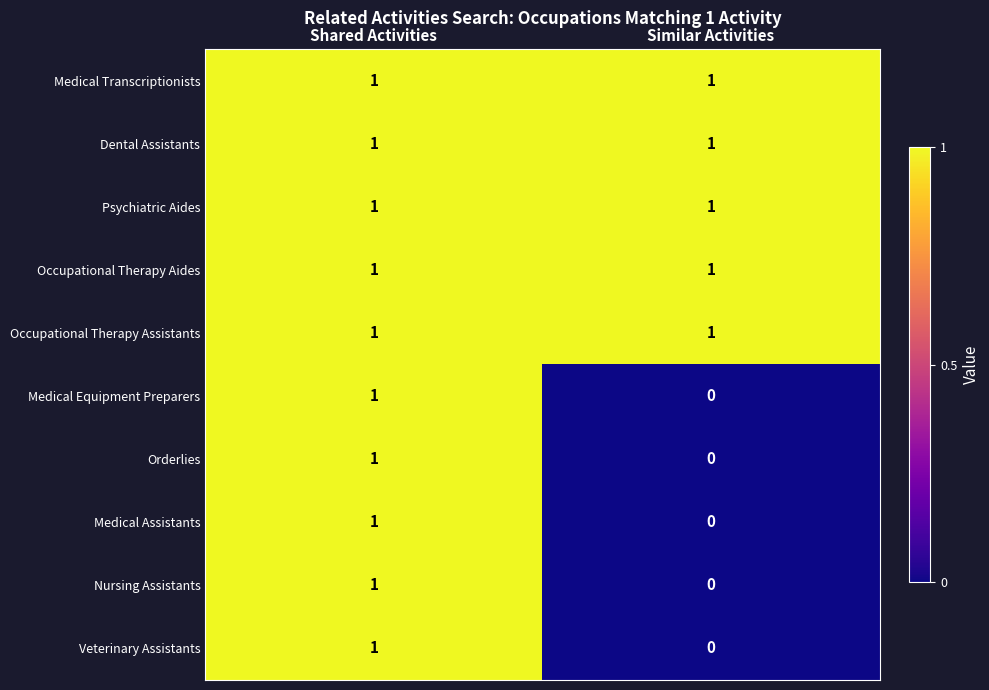

At which category is the sum across all series the highest?

Shared Activities